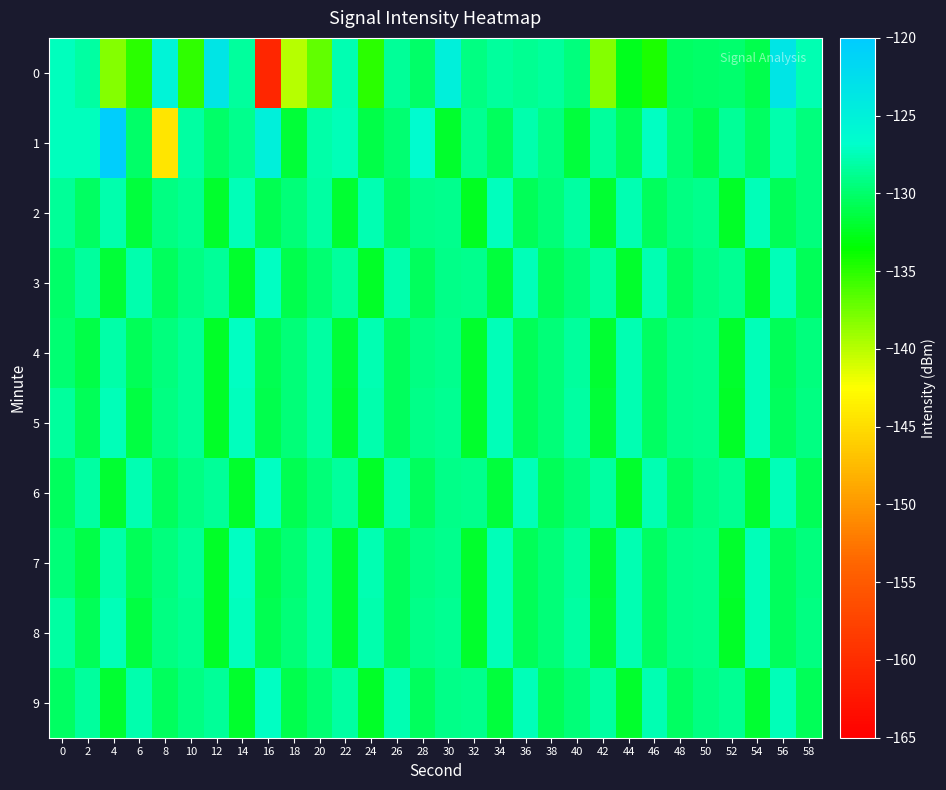

Which category has the highest value across all series?

4